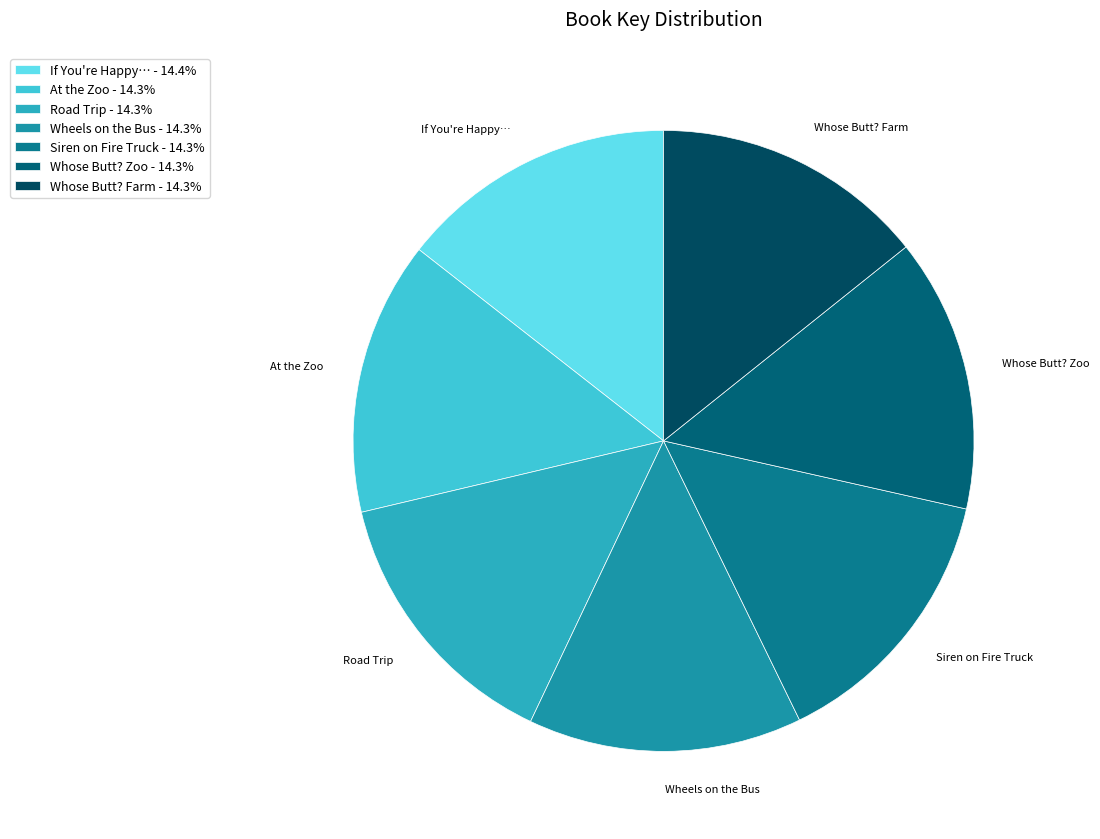

Rank the categories by value from lowest to highest.

Wheels on the Bus, We're Going on a Road Trip, Whose Butt? At the Zoo, Whose Butt? On the Farm, At the Zoo, Siren on the Fire Truck, If You're Happy and You Know It